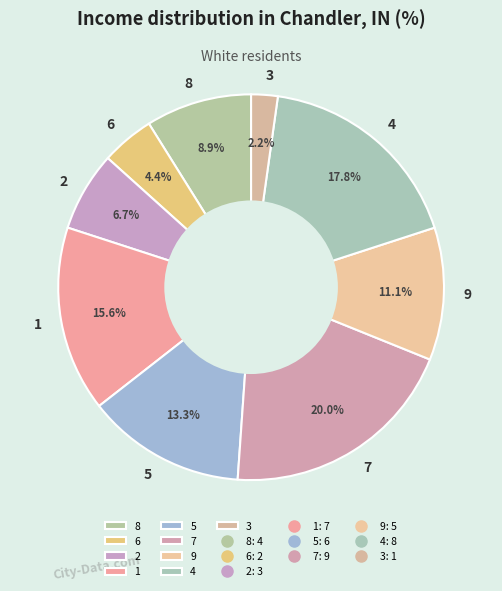

What is the ratio of the value at 3 to the value at 2?

0.3